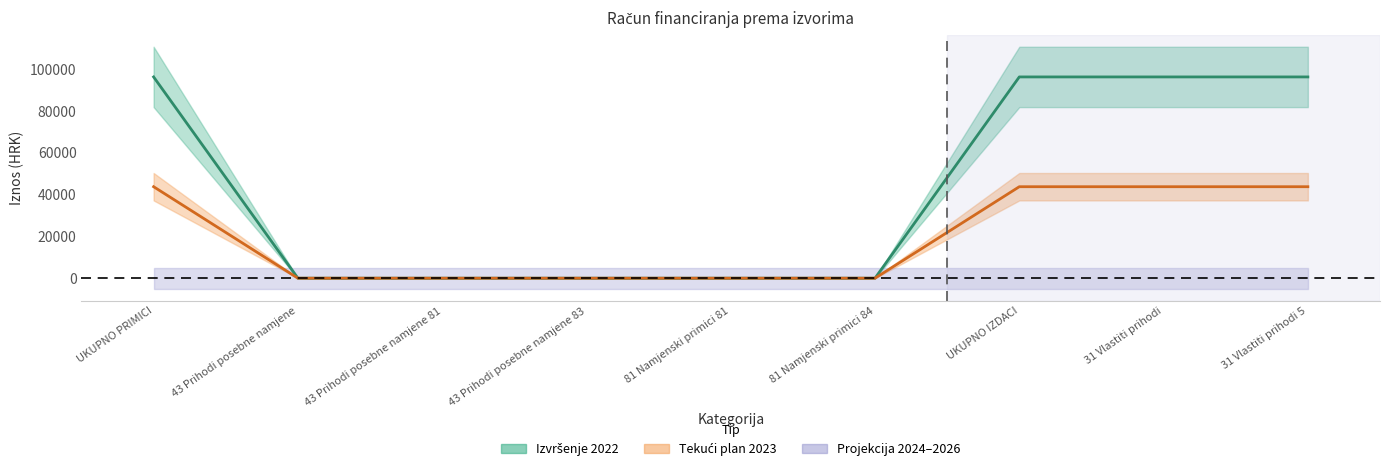

Is this an area chart (filled region under the line)?

No